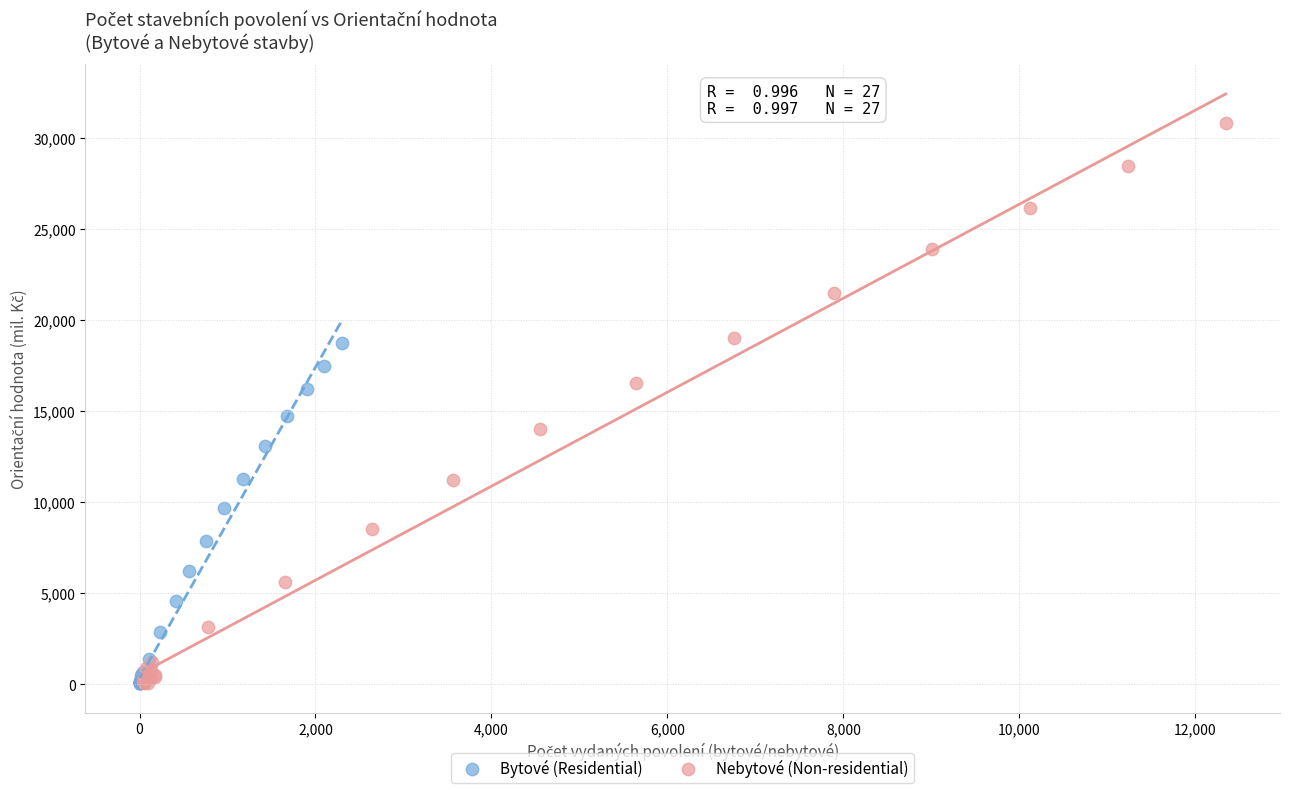

Which series contains the highest Y value?

Nebytové (Non-residential)